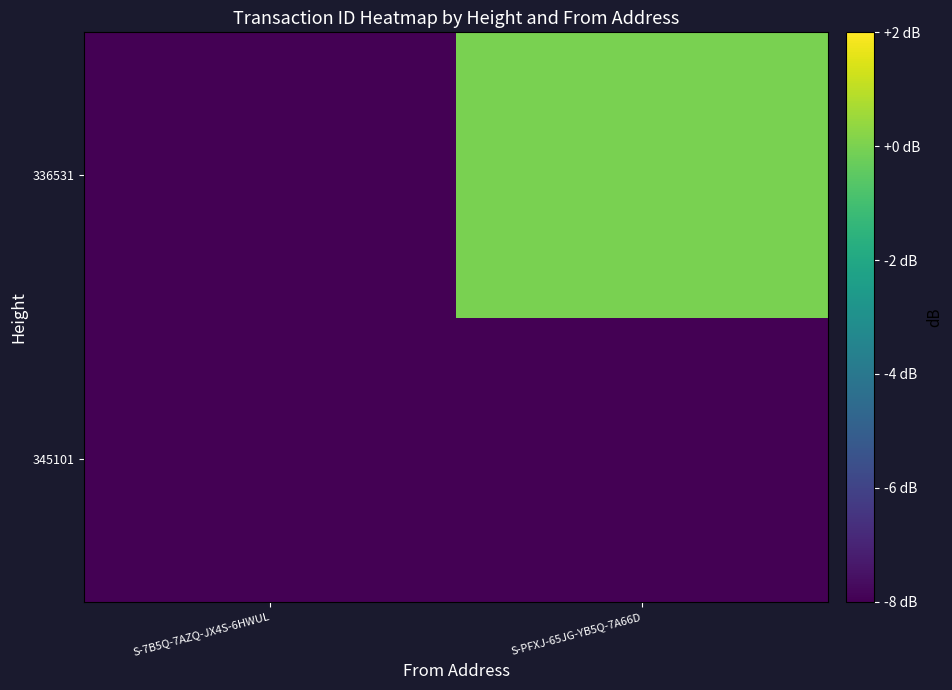

Which series has the widest spread of values?

336531